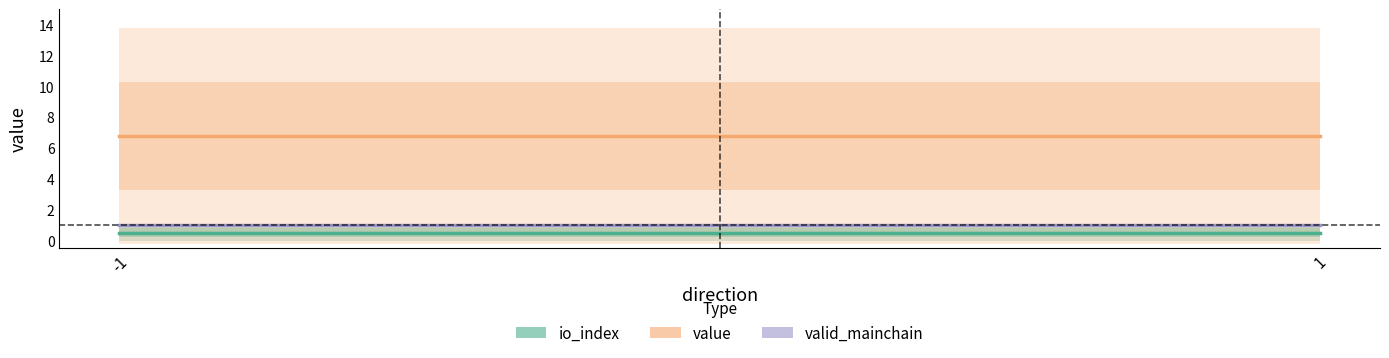

What is the sum of the io_index values at -1 and 1?

1.0